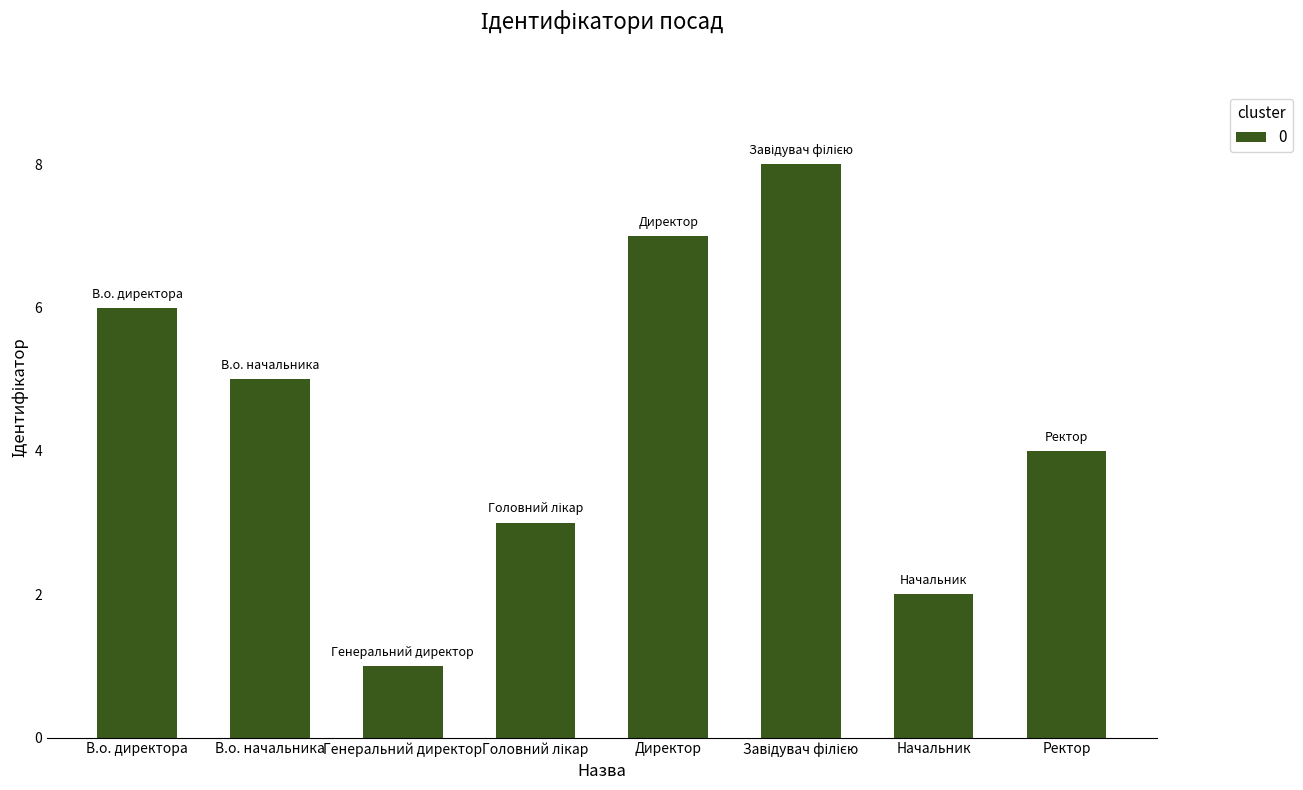

What is the ratio of the value at Ректор to the value at В.о. начальника?

0.8